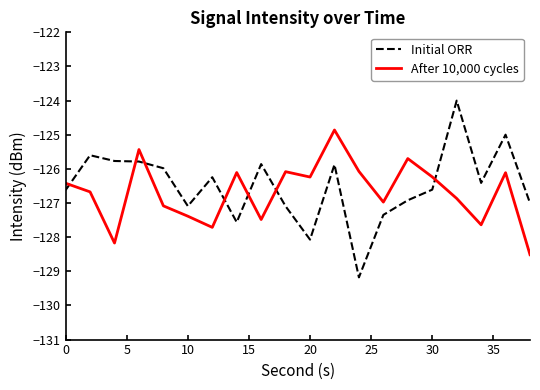

In Initial ORR, how many points are higher than both neighbors (excluding endpoints)?

6